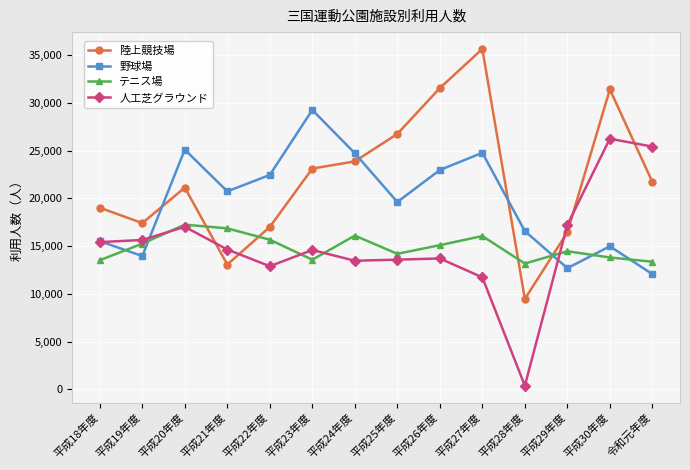

What is the spread (max minus min) of values at 平成27年度?

23924